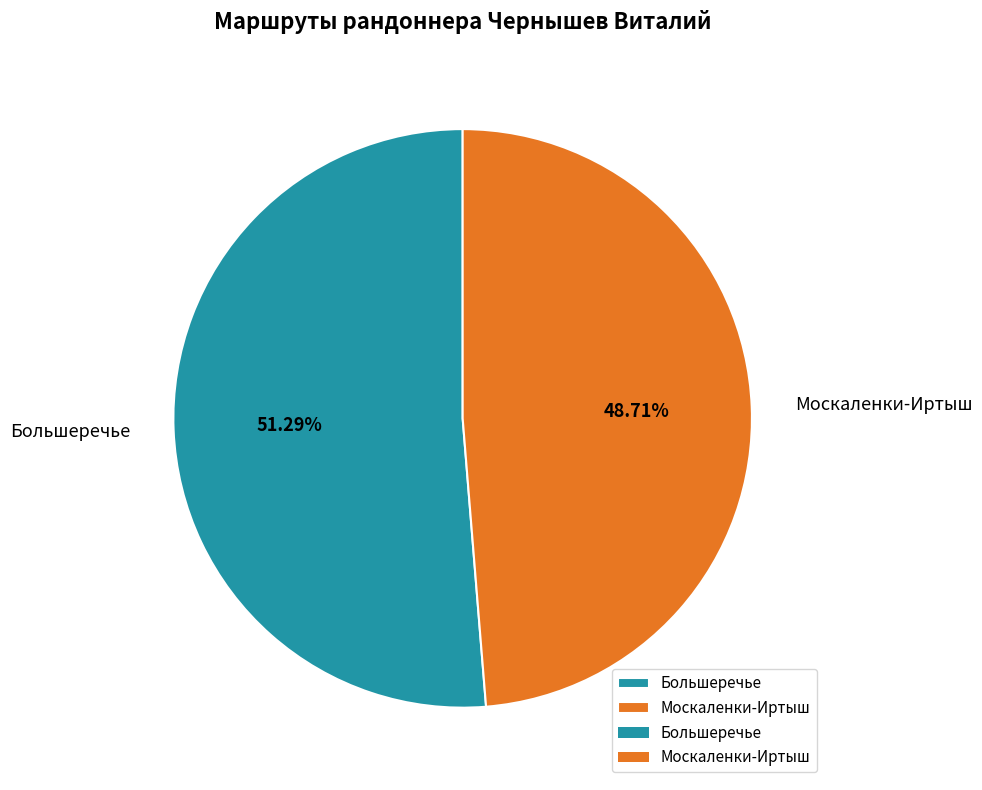

The Москаленки-Иртыш slice represents 37% of the pie. True or false?

False